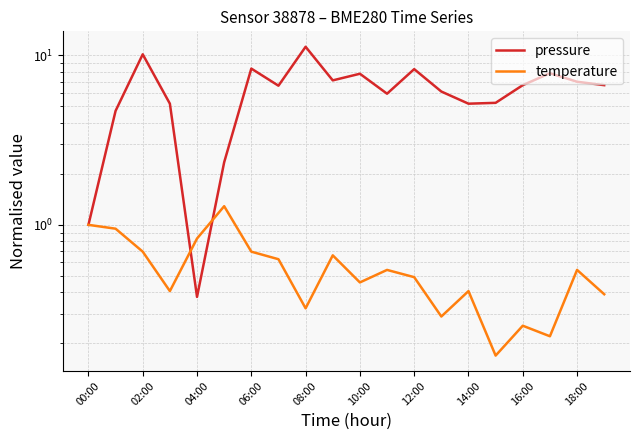

What is the difference between the maximum and minimum values in the pressure series?

10.8